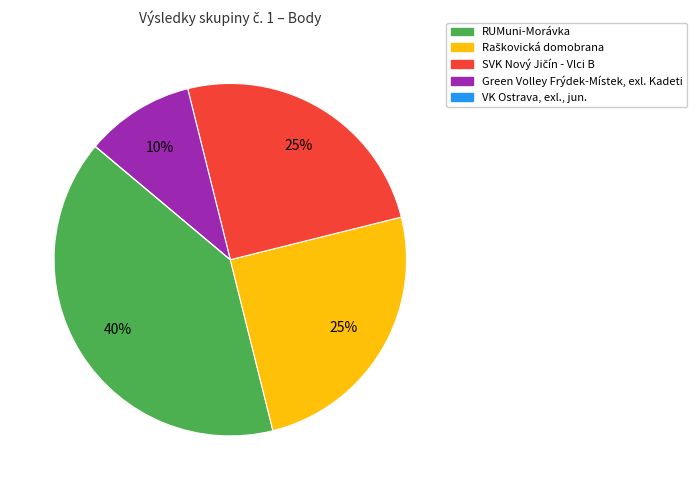

Is there any slice that represents more than half of the pie?

No